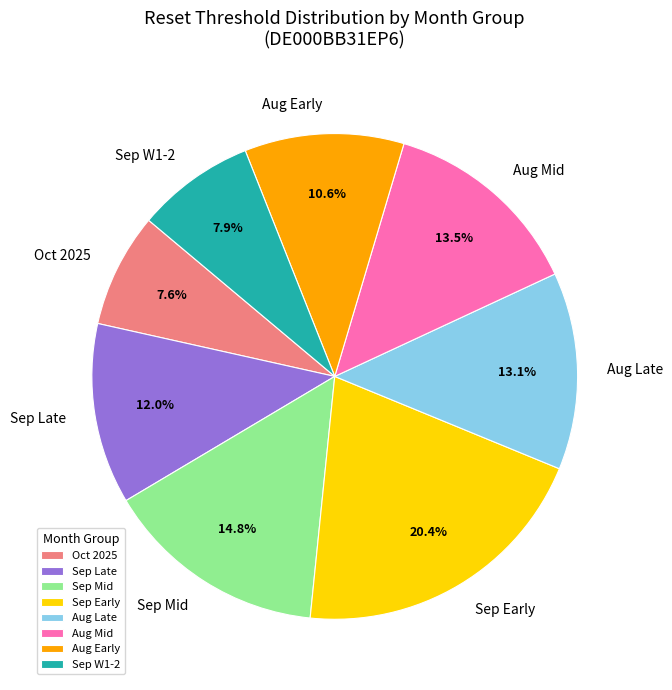

How much of the chart is everything except Sep W1-2?

92.1%